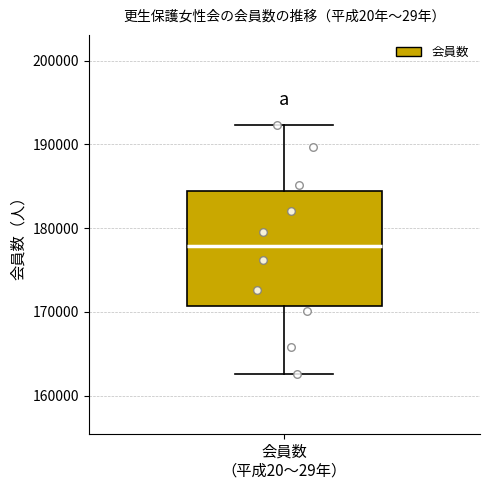

Transcribe this box plot: give where the median line is, the range the box spans, and where the two whiskers end, as read against the y-axis. The values are not printed on the chart, so give them approximately, as read against the axis.

median 178000, box 171000 to 184000, whiskers 163000 to 192000